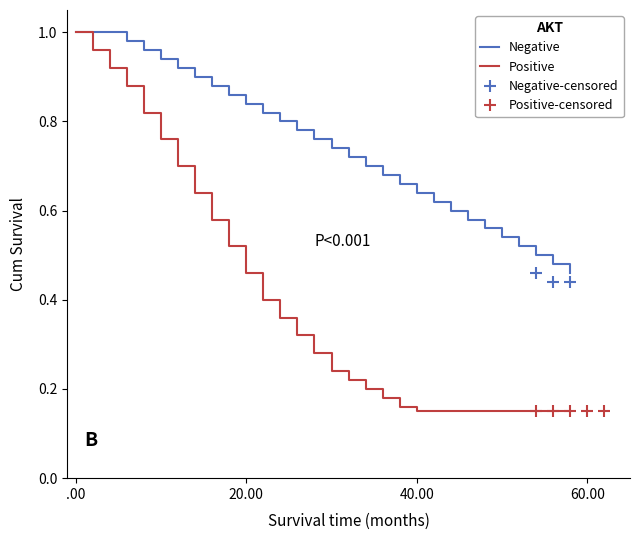

Reading right to left, extract all data points from this chart.

Negative: 0.5	0.5	0.5	0.5	0.5	0.6	0.6	0.6	0.6	0.6	0.7	0.7	0.7	0.7	0.7	0.8	0.8	0.8	0.8	0.8	0.9	0.9	0.9	0.9	0.9	1.0	1.0	1.0	1.0	1.0
Positive: 0.1	0.1	0.1	0.1	0.1	0.1	0.1	0.1	0.1	0.1	0.2	0.2	0.2	0.2	0.2	0.3	0.3	0.4	0.4	0.5	0.5	0.6	0.6	0.7	0.8	0.8	0.9	0.9	1.0	1.0